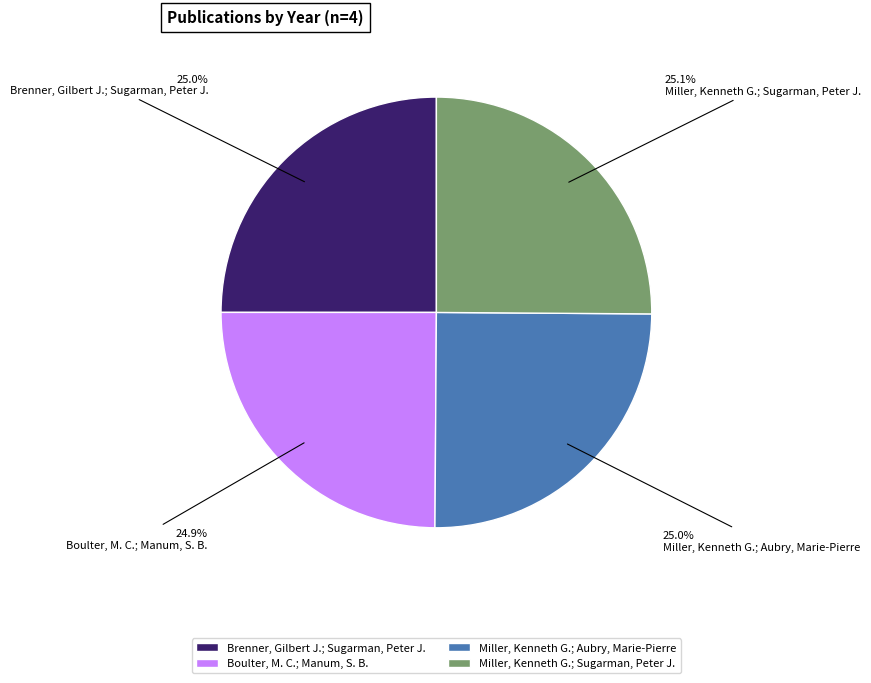

How many slices are in this pie chart?

4